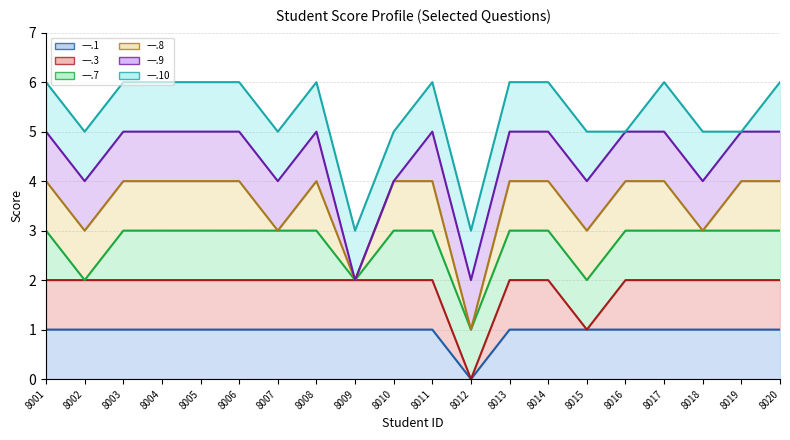

The value of 一.9 line at 8005 is 3. True or false?

False